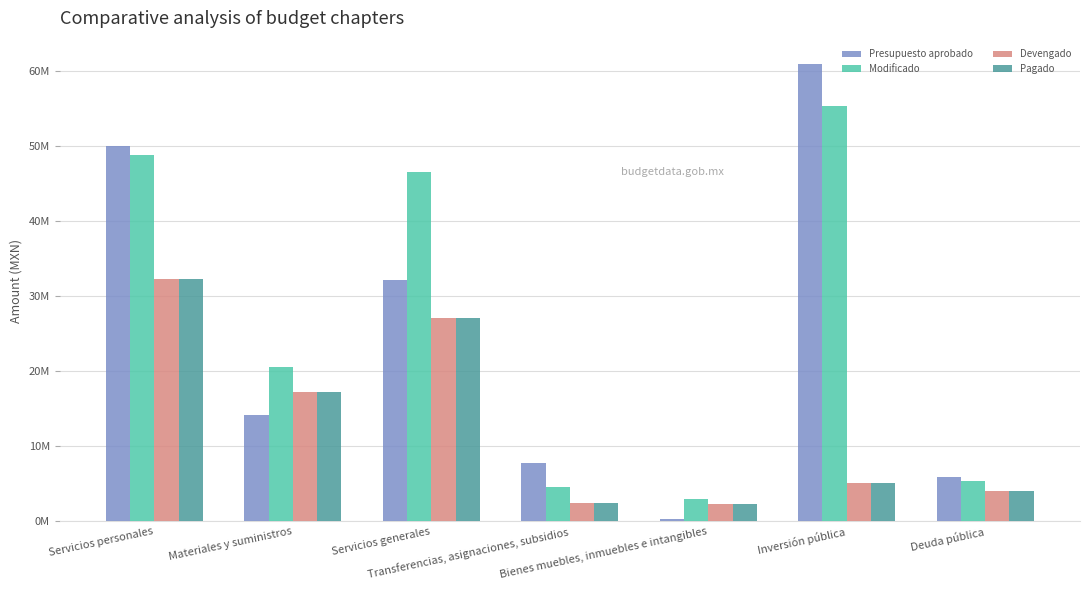

At how many categories does at least one series exceed 48620705?

2